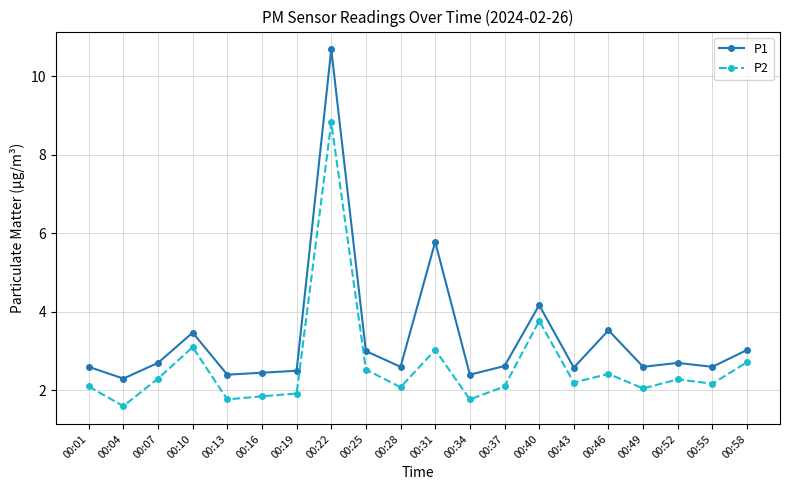

True or false: P2 and P1 intersect in this chart.

False